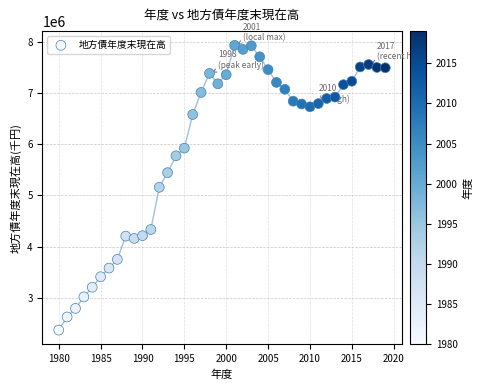

What is the range of X values (max minus min)?

39